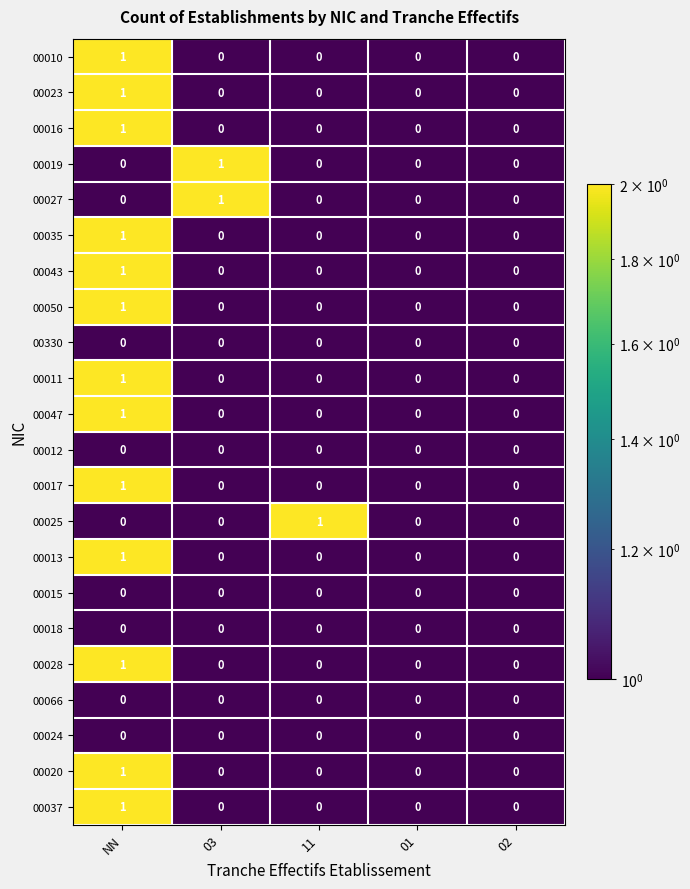

The value of 00050 at 11 is 0. True or false?

True